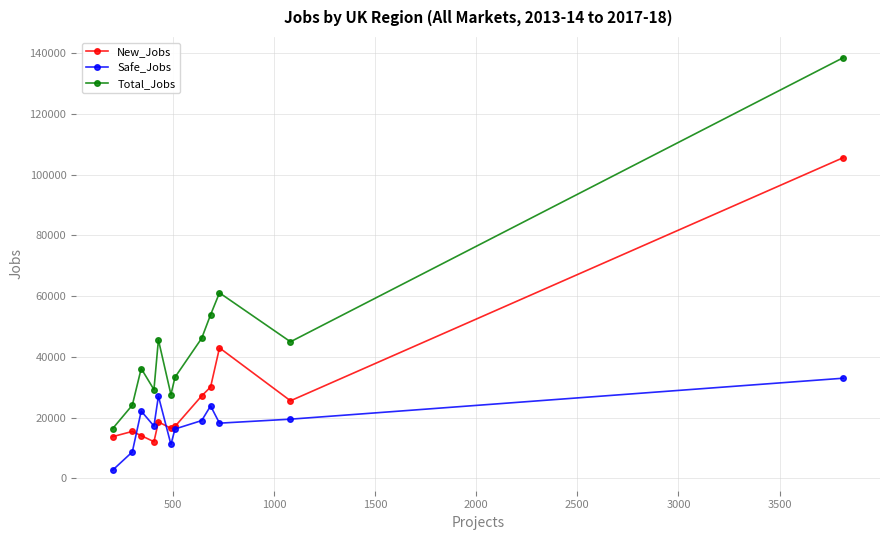

What is the value of the Total_Jobs point at the 10th from the left?

61095